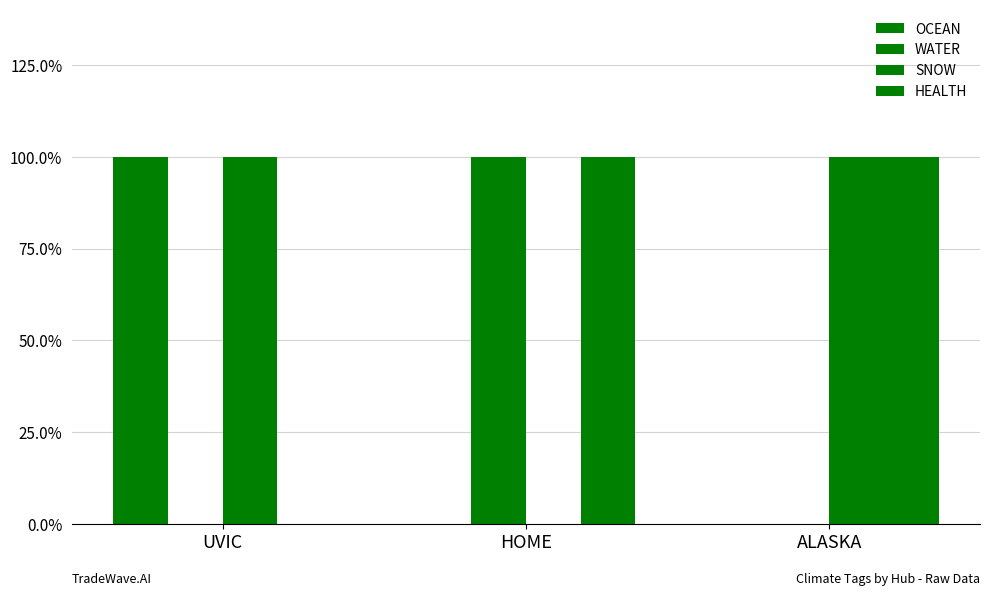

Does the chart contain stacked bars?

No